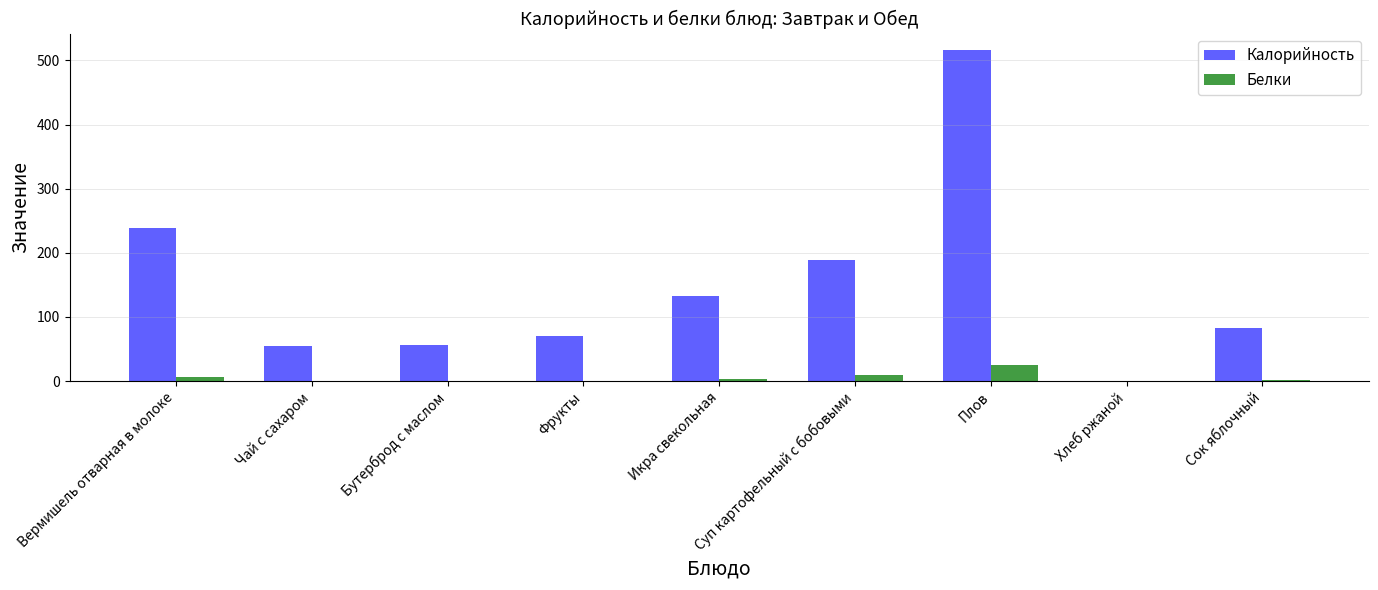

At which category is the sum across all series the highest?

Плов